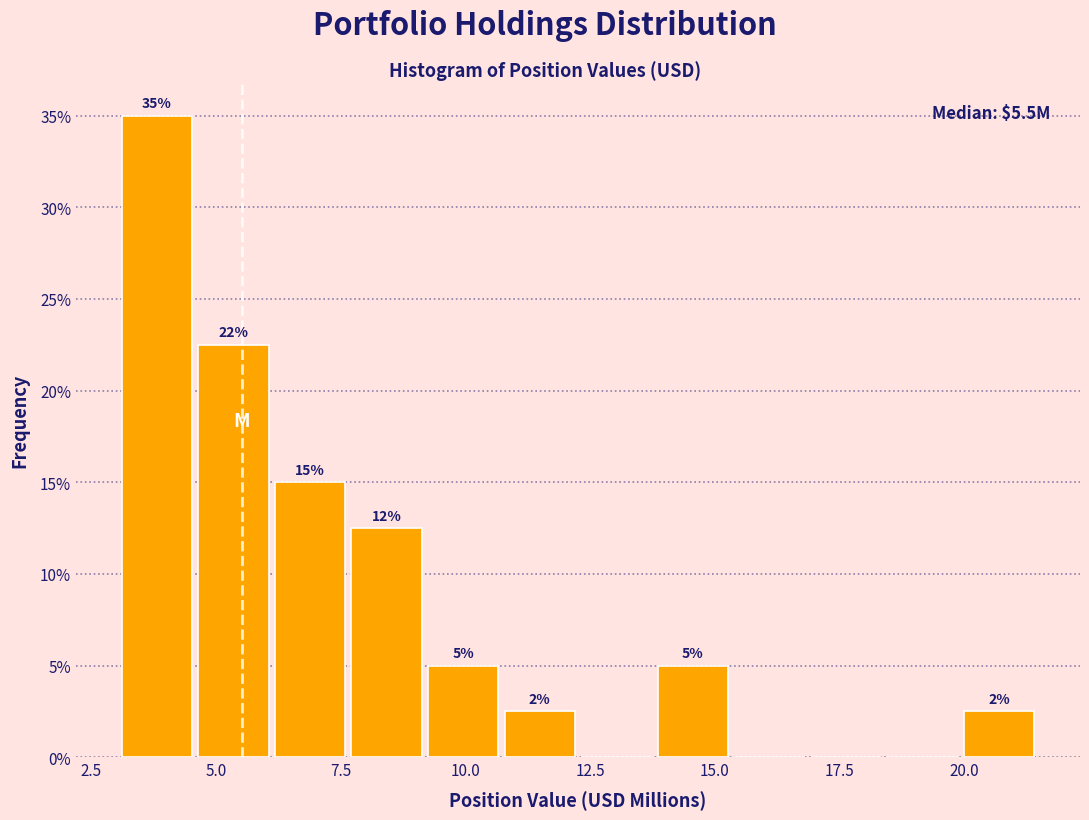

Around what value on the x-axis is the tallest bar? Give the approximate position of its centre, as read against the axis.

4.0